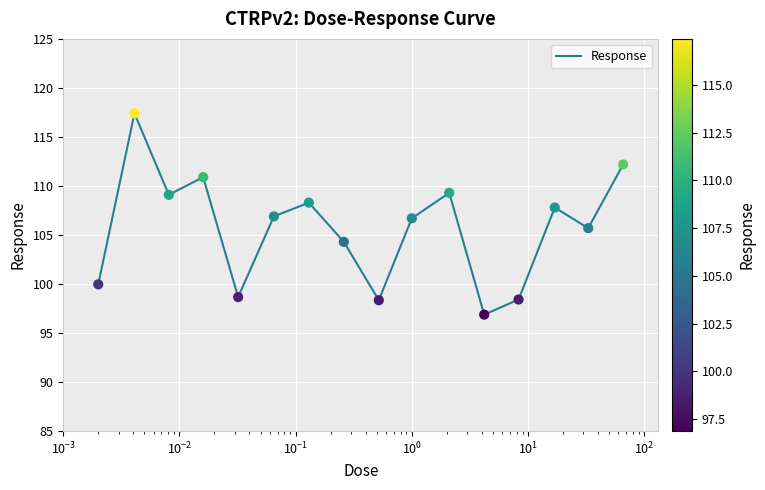

What is the minimum value shown in the chart?

96.9